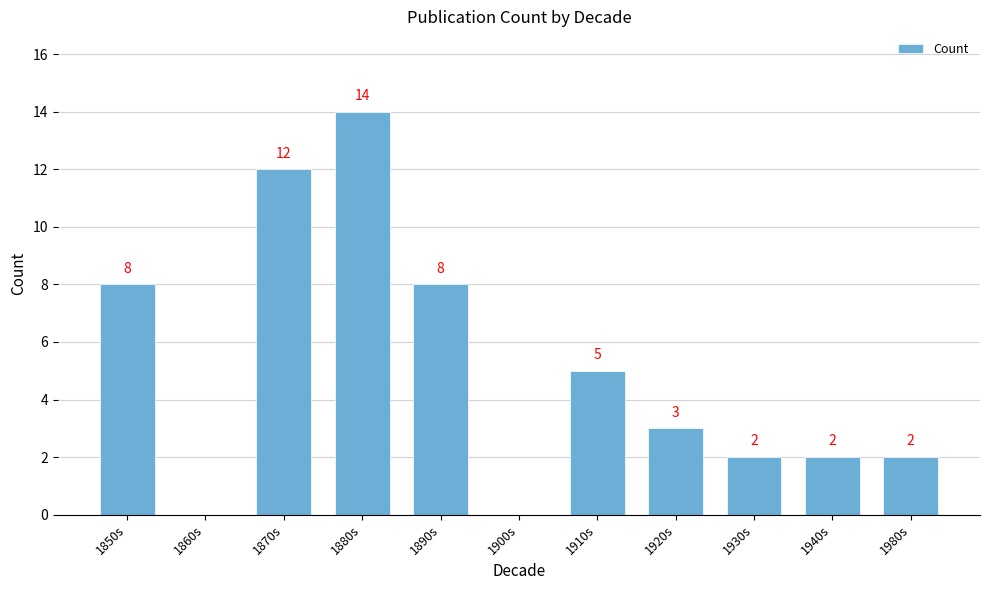

What is the sum of all values?

56